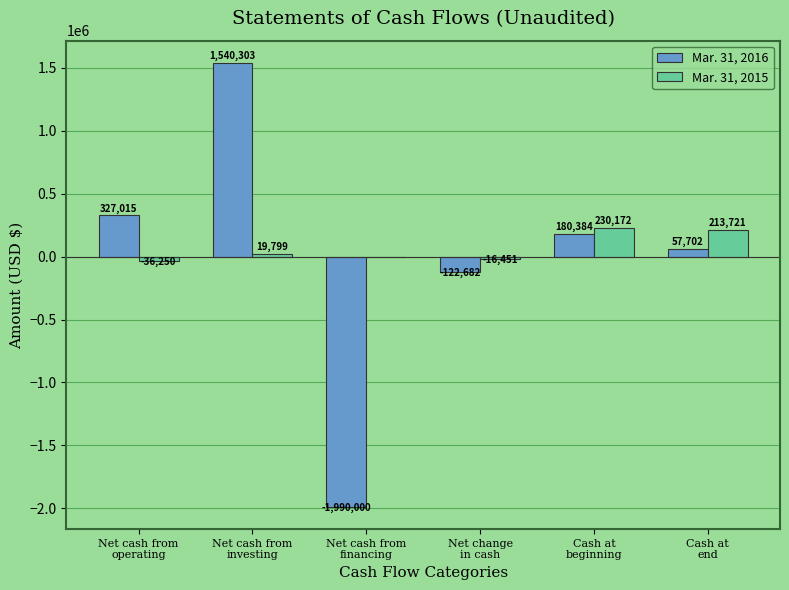

What is the total value across all series at Cash at
beginning?

410556